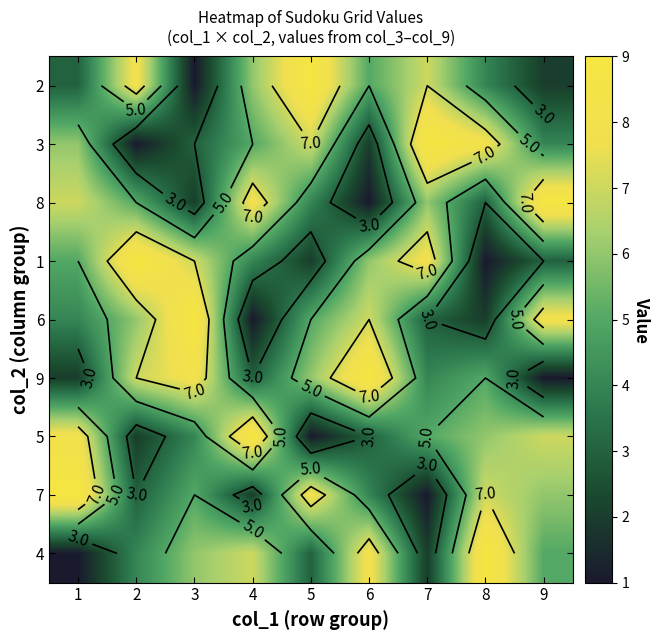

The 4 series shows 5 at 9. True or false?

True